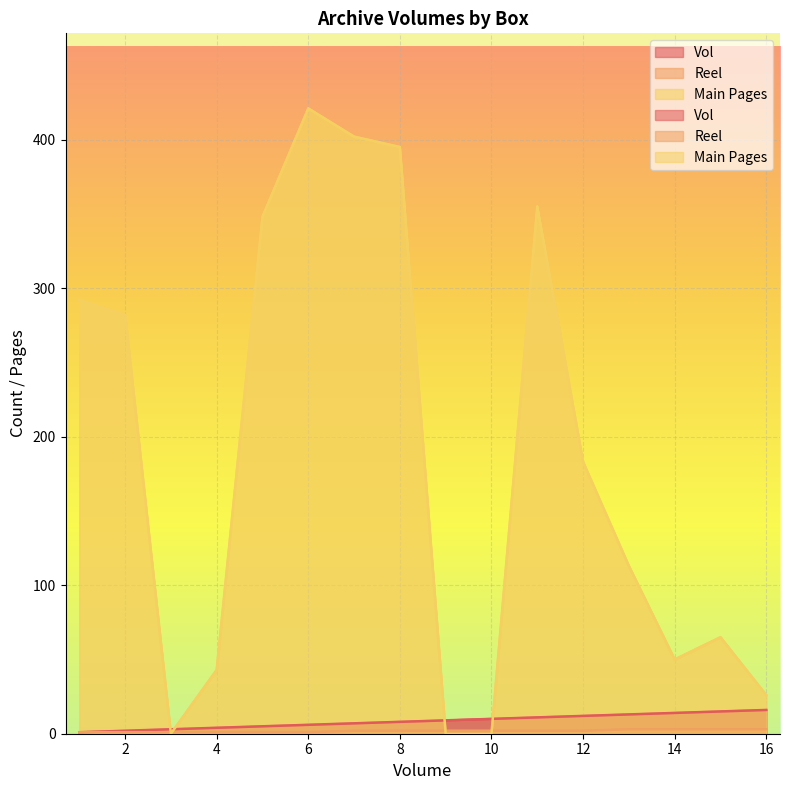

Between 5 and 10, which series saw the biggest shift?

Main Pages